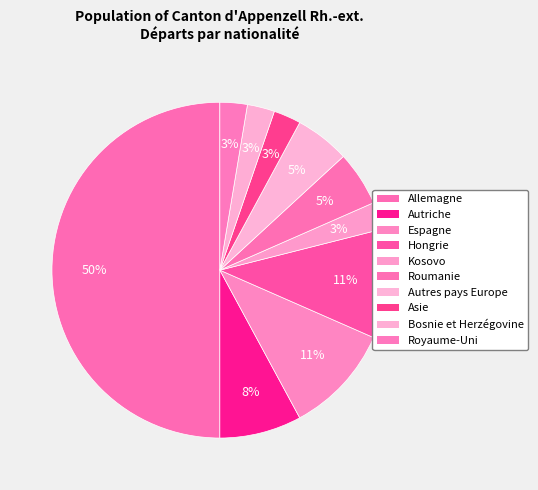

To the nearest percent, what is the difference between the Roumanie and Asie slice percentages?

3%